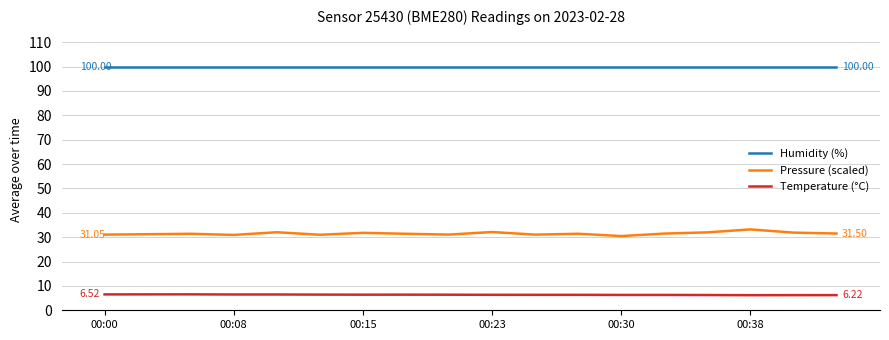

Which series has the largest total across all categories?

Humidity (%)